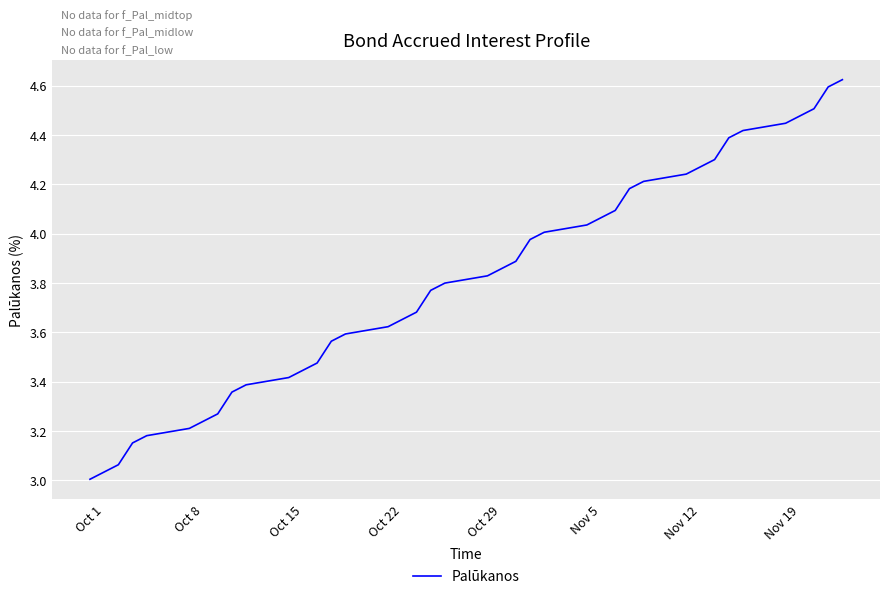

What is the difference between the maximum and minimum values?

1.6